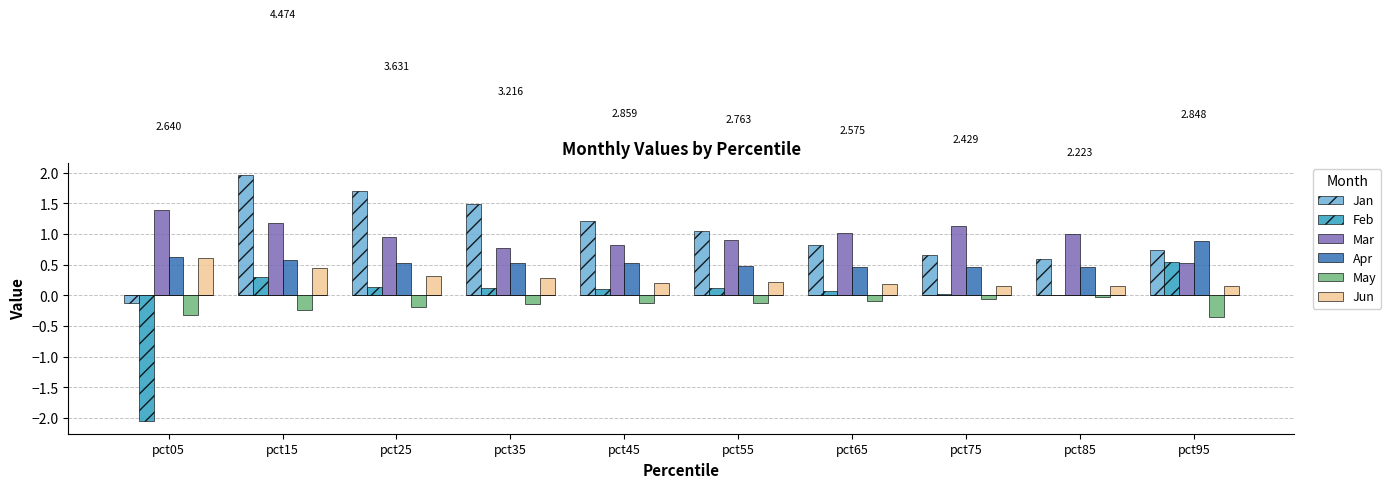

Is the value of Apr at pct75 greater than the value of Mar at pct55?

No